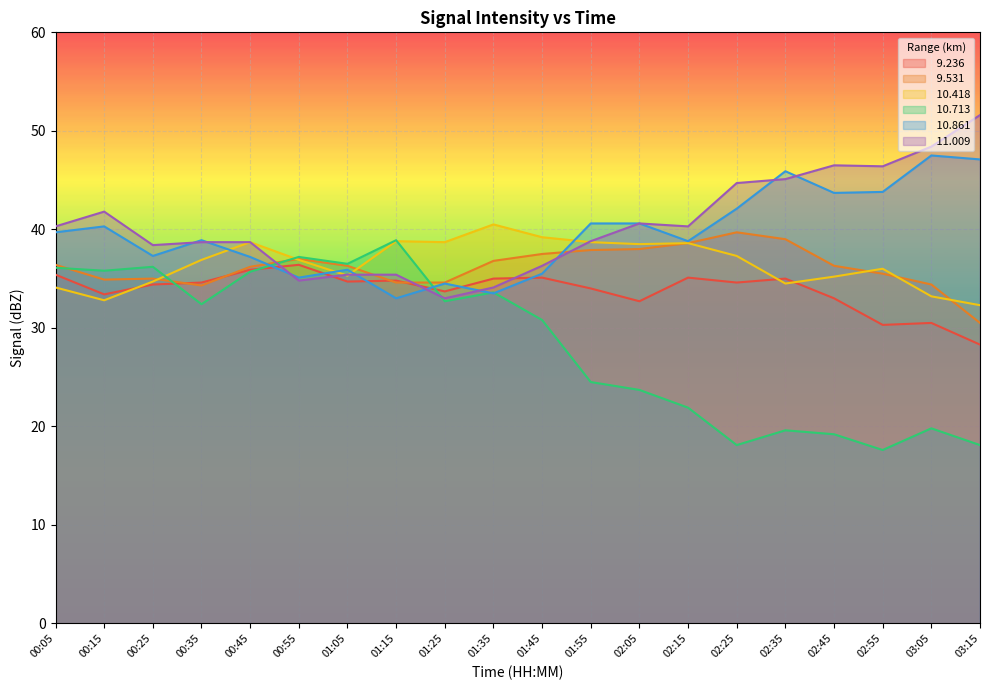

Where do  10.861 and  9.236 first cross each other?

00:45 and 00:55